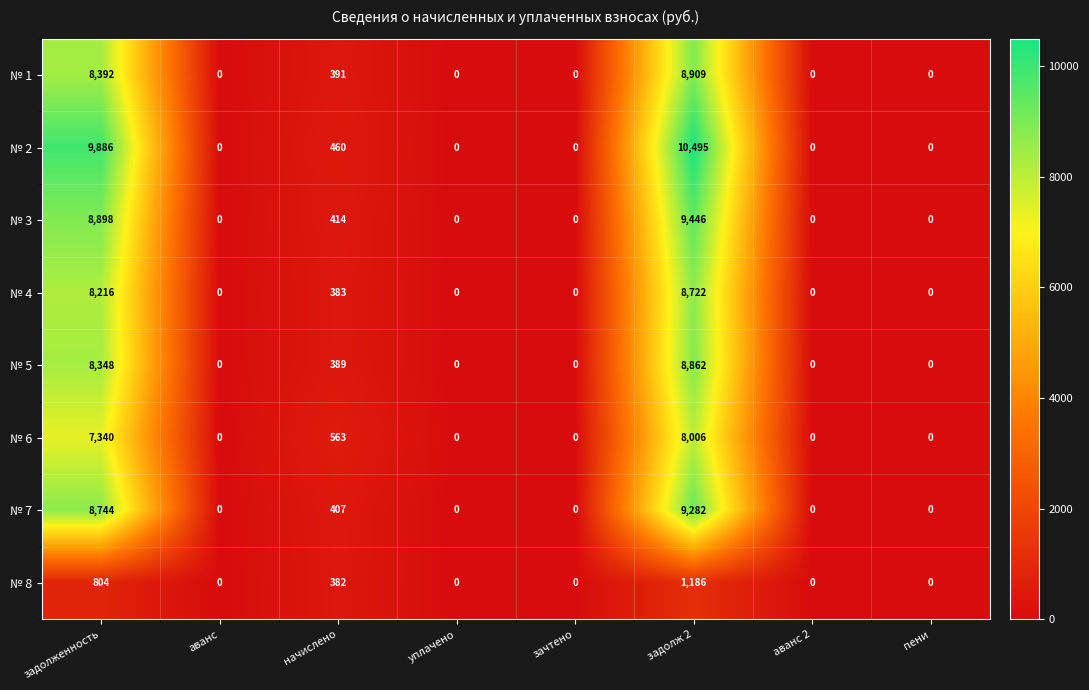

Rank the series by their maximum value, from lowest to highest.

№ 8, № 6, № 4, № 5, № 1, № 7, № 3, № 2